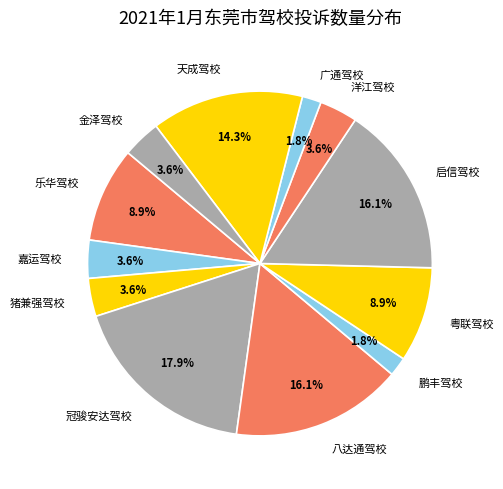

Is 冠骏安达驾校 the majority of the pie?

No